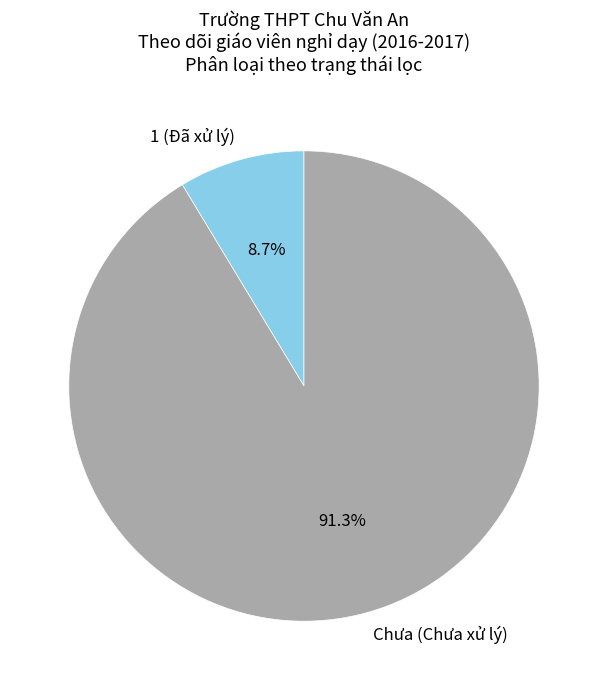

What percentage is the Chưa slice, to the nearest percent?

91%